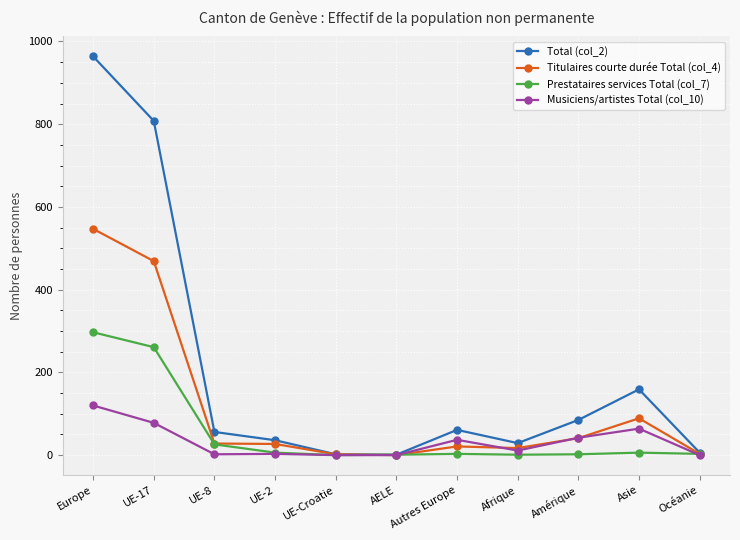

What is the sum of the Musiciens/artistes Total (col_10) values at UE-2 and UE-17?

81